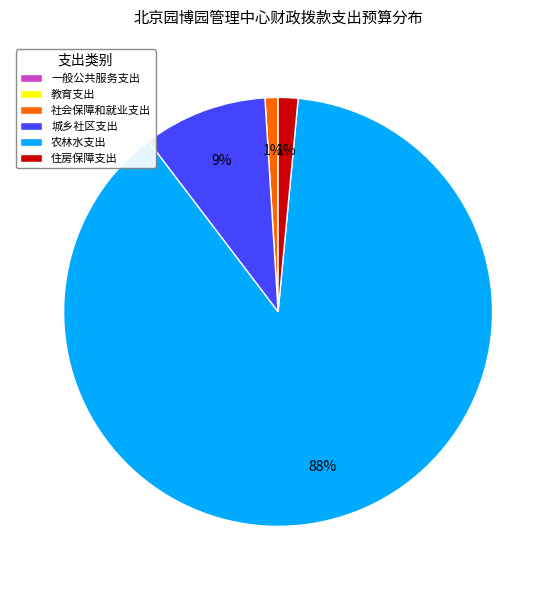

To the nearest percent, what is the average slice percentage?

17%